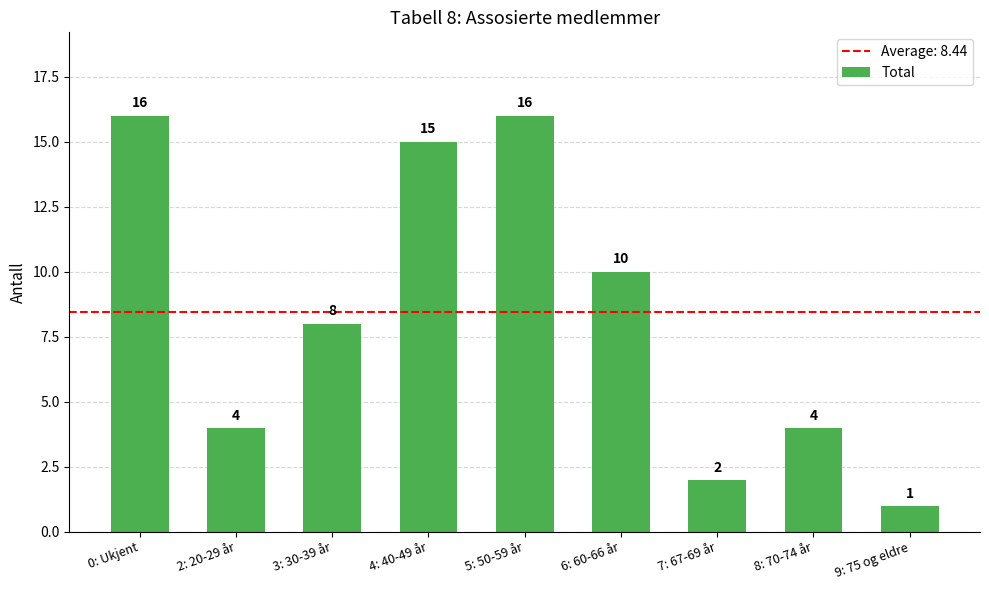

How many data points does each series have?

9